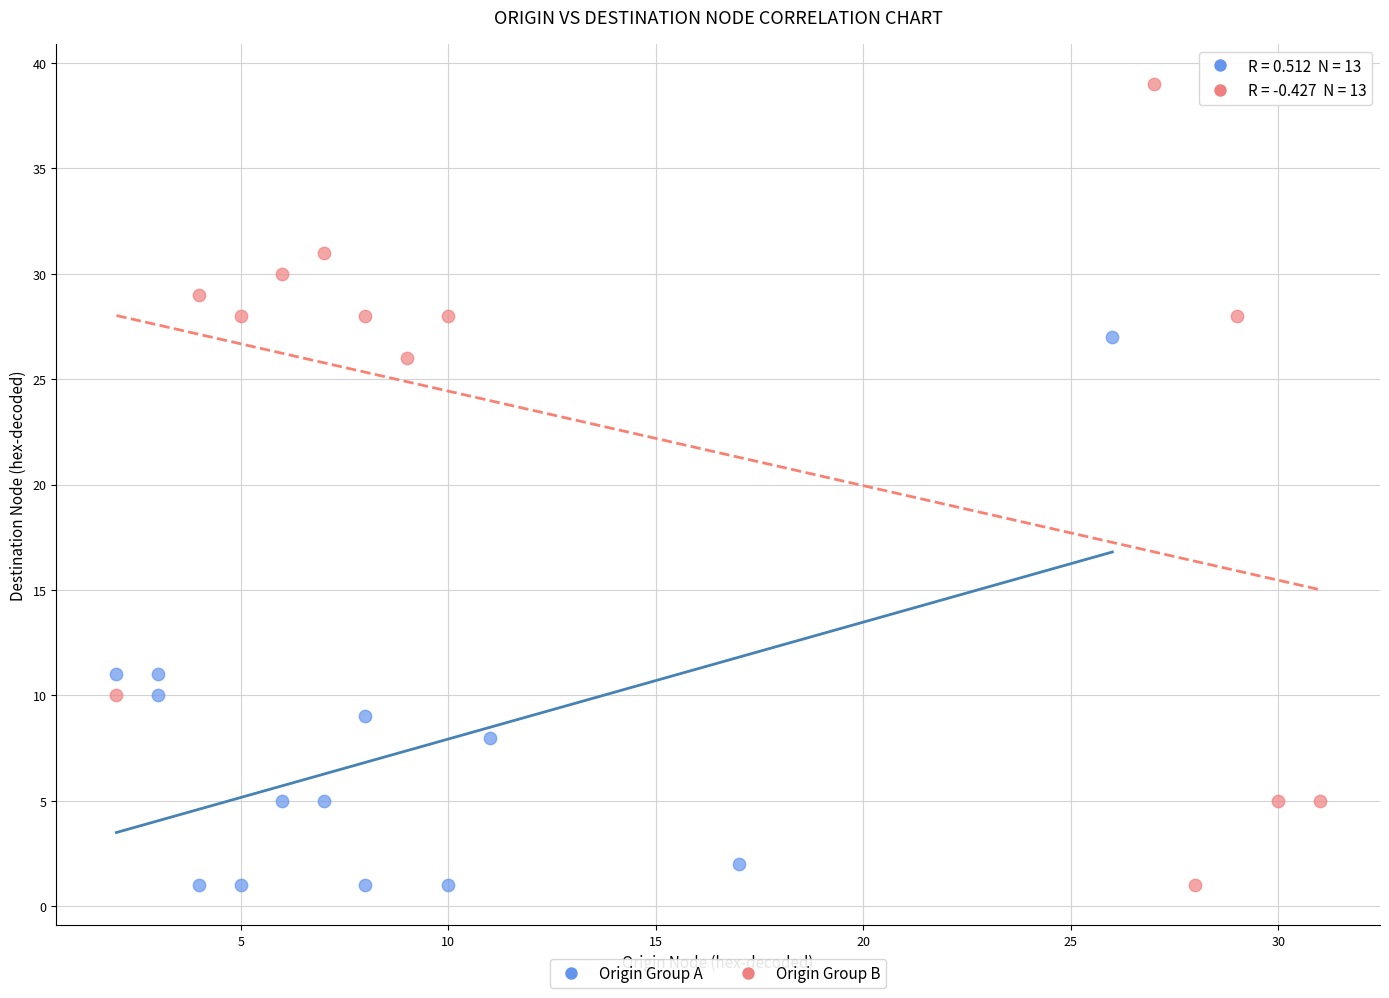

Which series has the widest spread of Y values?

Origin Group B